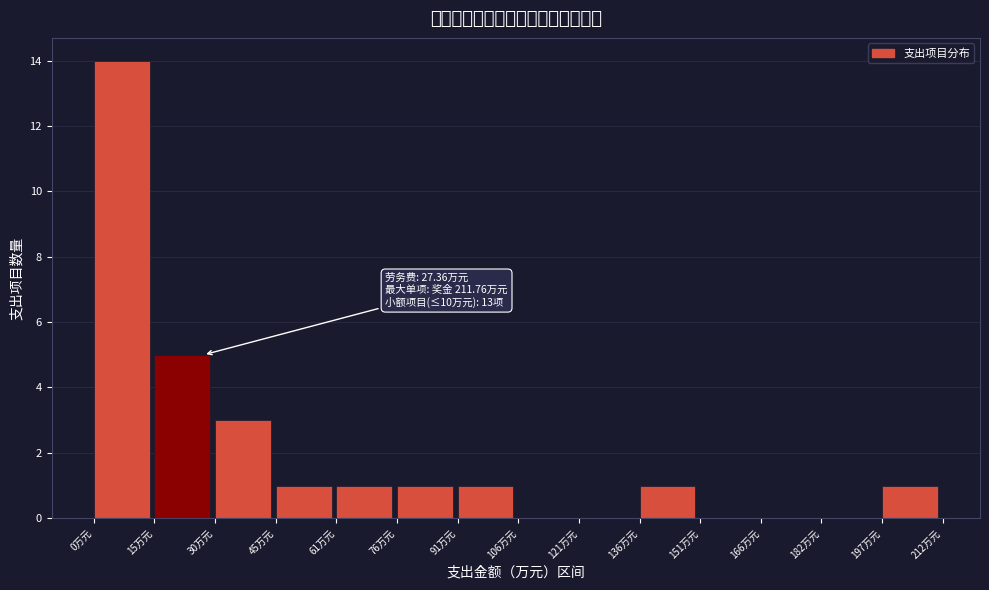

Which range on the x-axis has the tallest bar?

0 to 16